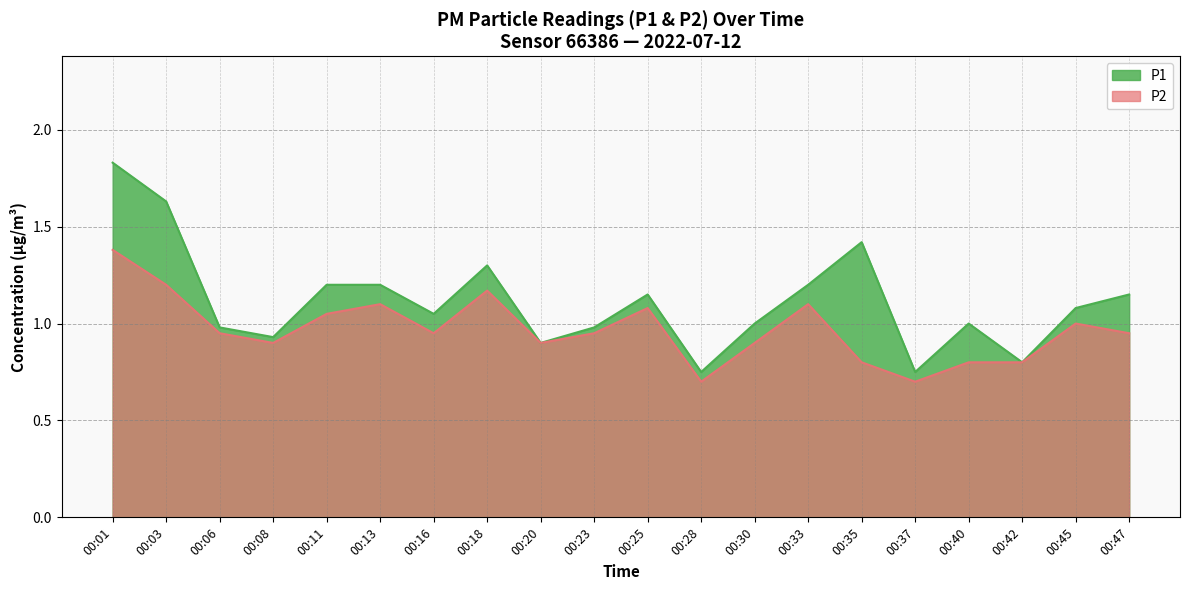

Reading right to left, list all the values displayed in this chart.

P1: 00:47=1.1	00:45=1.1	00:42=0.8	00:40=1.0	00:37=0.8	00:35=1.4	00:33=1.2	00:30=1.0	00:28=0.8	00:25=1.1	00:23=1.0	00:20=0.9	00:18=1.3	00:16=1.1	00:13=1.2	00:11=1.2	00:08=0.9	00:06=1.0	00:03=1.6	00:01=1.8
P2: 00:47=0.9	00:45=1.0	00:42=0.8	00:40=0.8	00:37=0.7	00:35=0.8	00:33=1.1	00:30=0.9	00:28=0.7	00:25=1.1	00:23=0.9	00:20=0.9	00:18=1.2	00:16=0.9	00:13=1.1	00:11=1.1	00:08=0.9	00:06=0.9	00:03=1.2	00:01=1.4